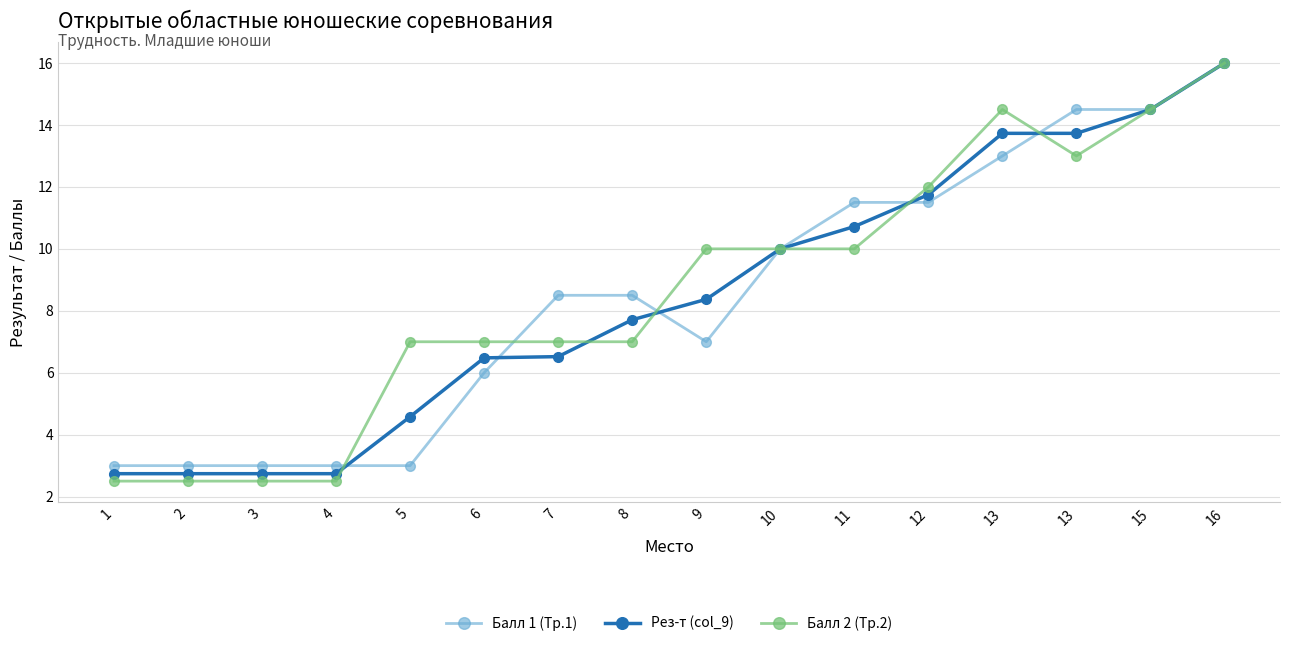

How many lines are shown in the chart?

3